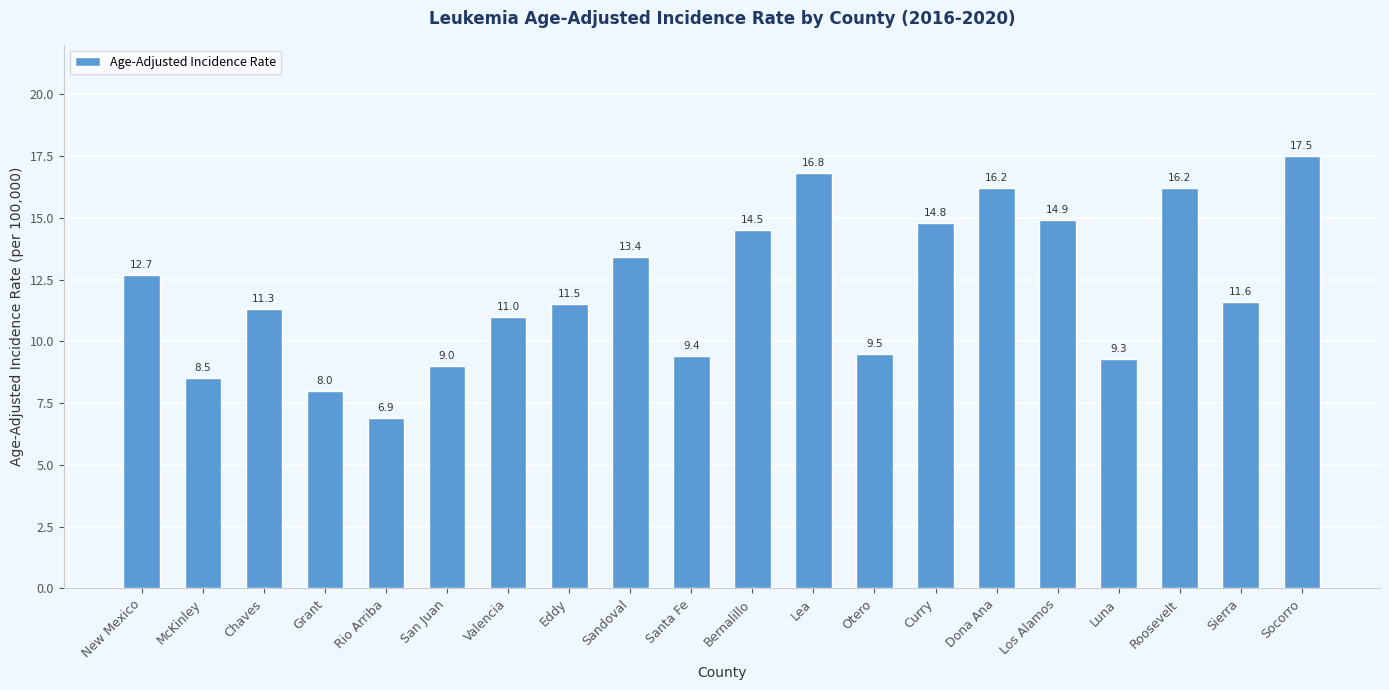

Is it true that the value at Santa Fe is 3.0?

False